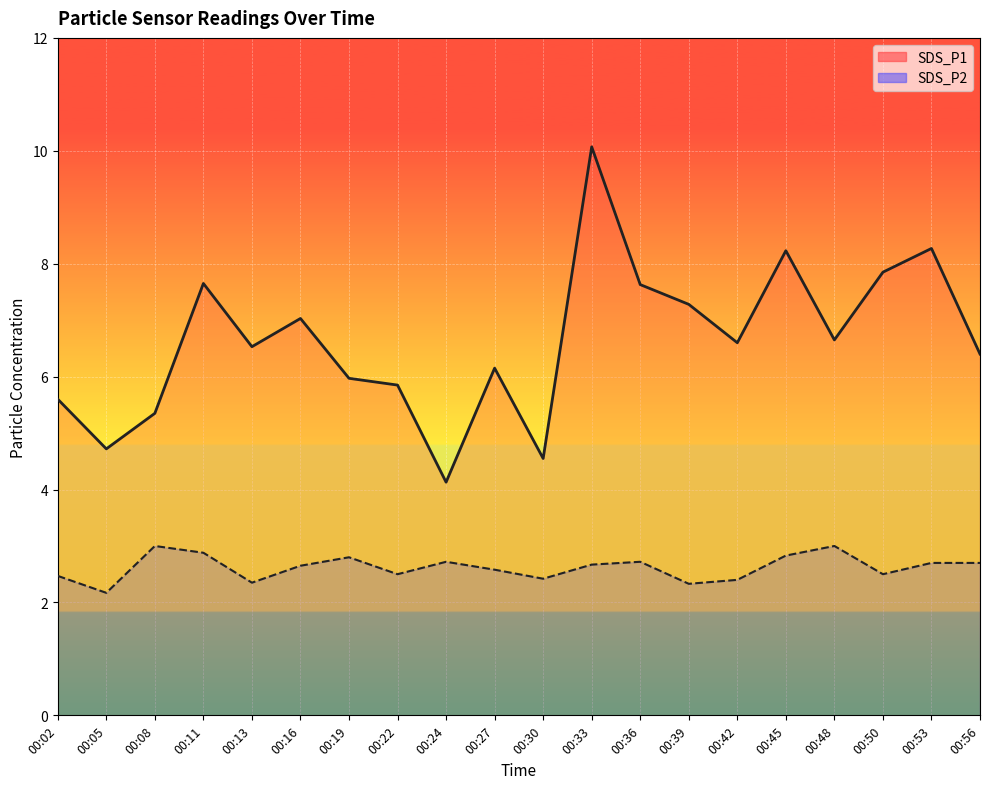

What is the value of the SDS_P1 point at the 19th from the left?

8.3